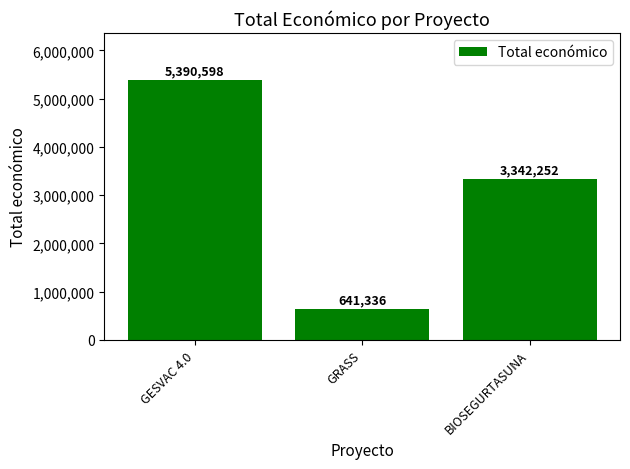

List the labels in order of value, smallest first.

GRASS, BIOSEGURTASUNA, GESVAC 4.0